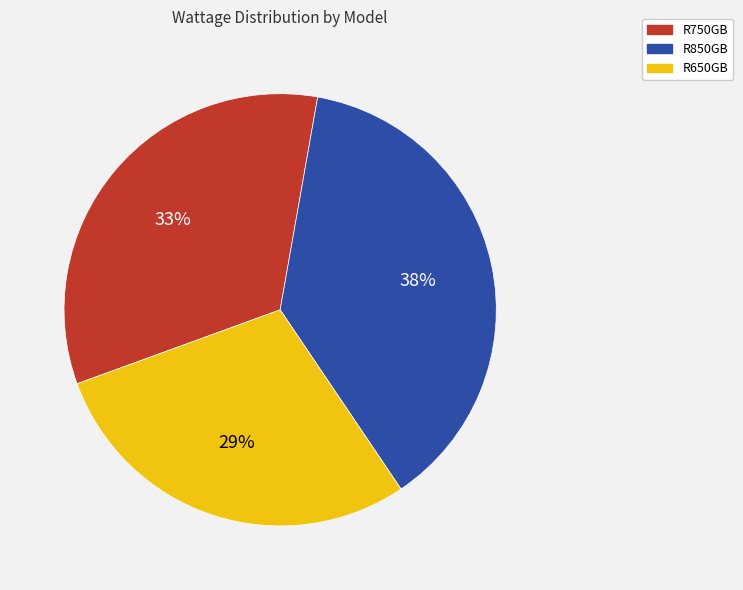

Count the number of slices in the pie.

3